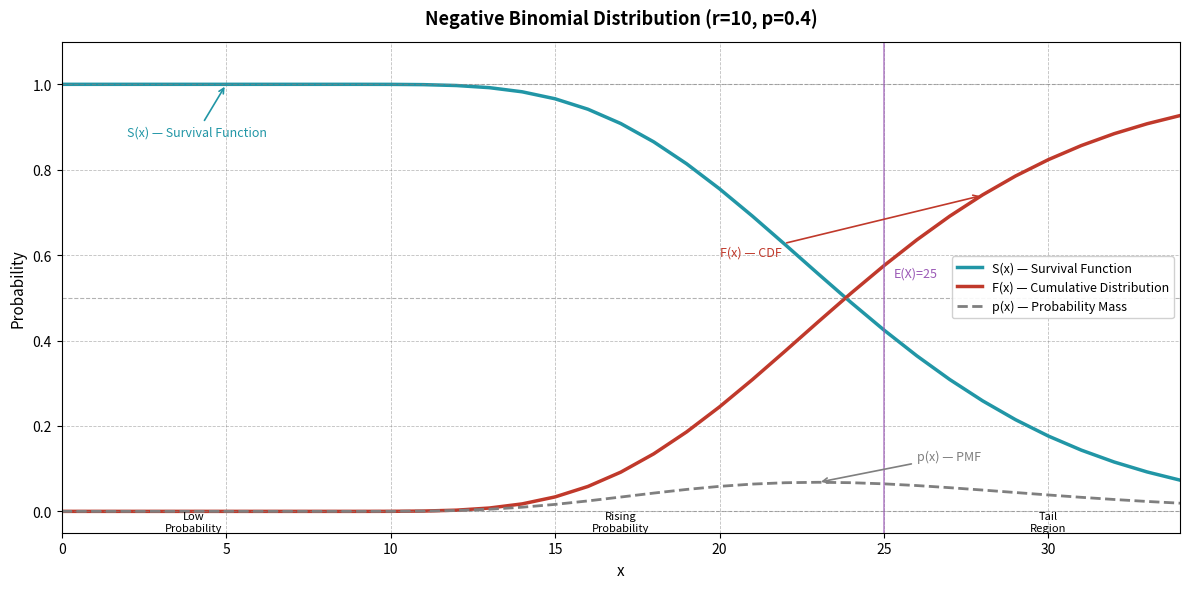

How many intersections are there between F(x) — Cumulative Distribution and S(x) — Survival Function?

1